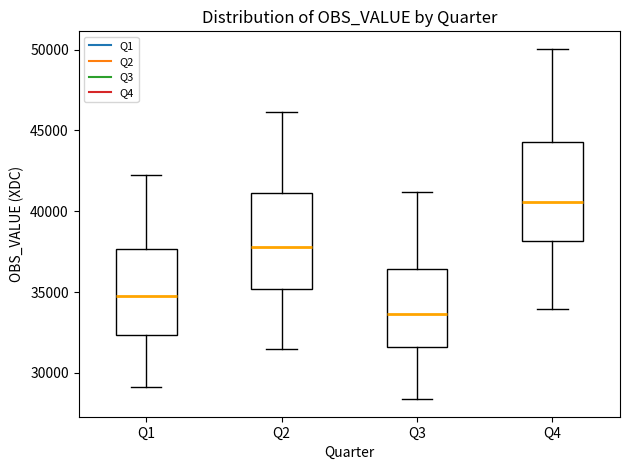

Reading left to right, transcribe this box plot: for each box, give where its median line is, the range the box spans, and where its two whiskers end, as read against the y-axis. The values are not printed on the chart, so give them approximately, as read against the axis.

Q1: median 34500, box 32500 to 37500, whiskers 29000 to 42000
Q2: median 38000, box 35000 to 41000, whiskers 31500 to 46000
Q3: median 33500, box 31500 to 36500, whiskers 28500 to 41000
Q4: median 40500, box 38000 to 44500, whiskers 34000 to 50000